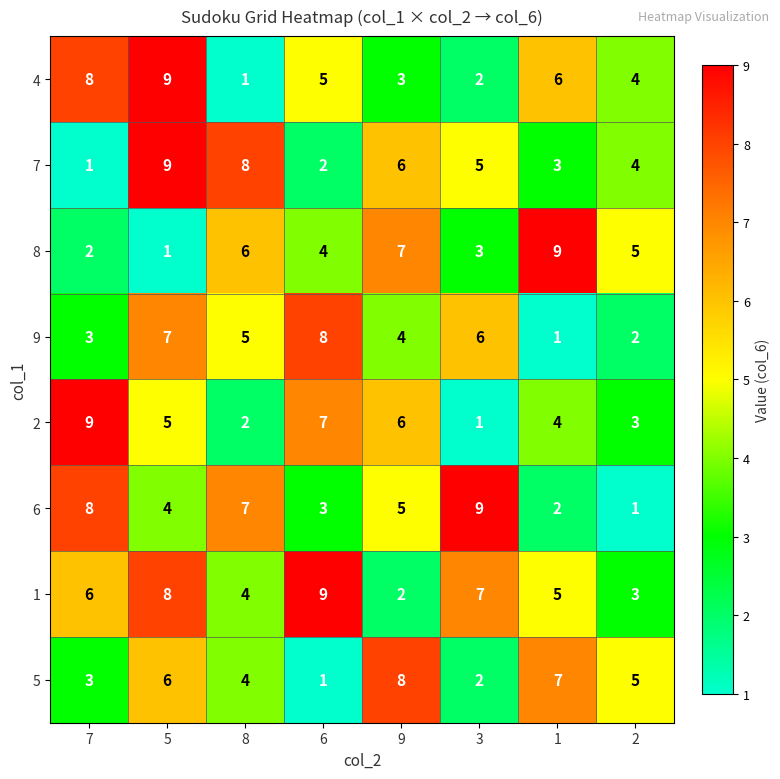

What is the difference between the highest and lowest values at 1?

8